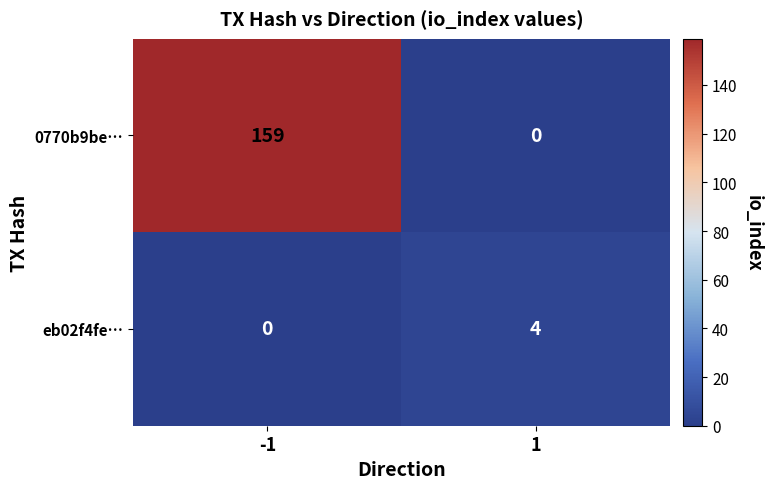

How many eb02f4fe… values are between 0 and 4?

2